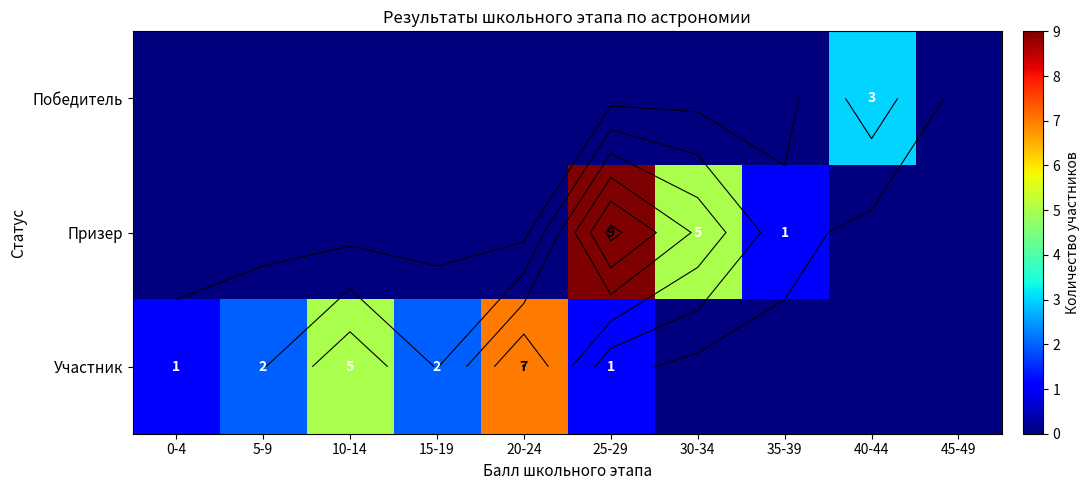

The value of Победитель at 20-24 is 0. True or false?

True